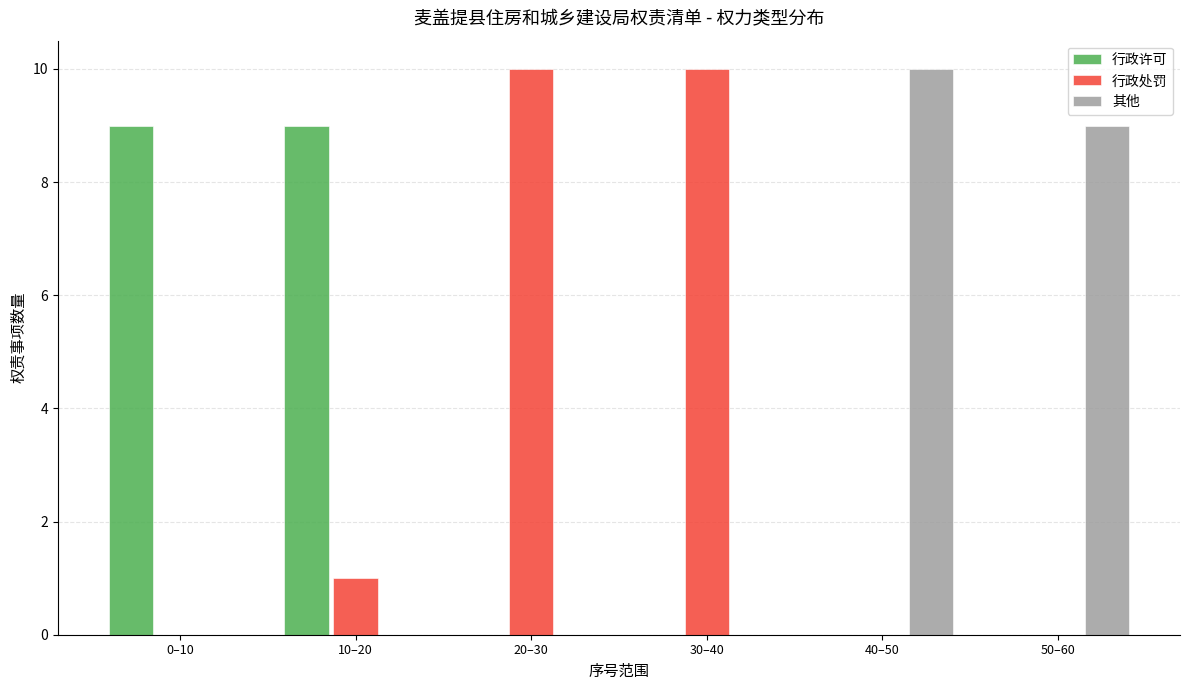

Reading right to left, what are all the values shown in this chart?

行政许可: 50–60=0	40–50=0	30–40=0	20–30=0	10–20=9	0–10=9
行政处罚: 50–60=0	40–50=0	30–40=10	20–30=10	10–20=1	0–10=0
其他: 50–60=9	40–50=10	30–40=0	20–30=0	10–20=0	0–10=0